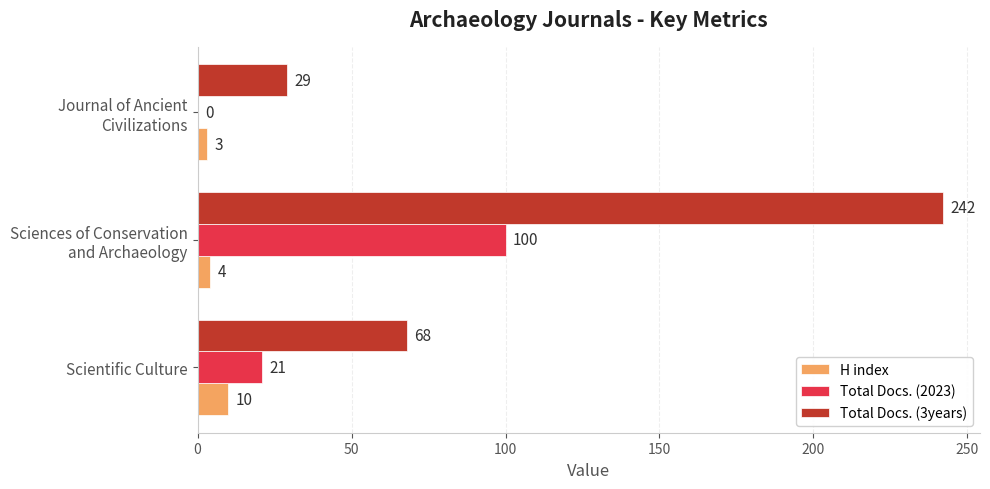

What is the maximum value for Total Docs. (3years)?

242